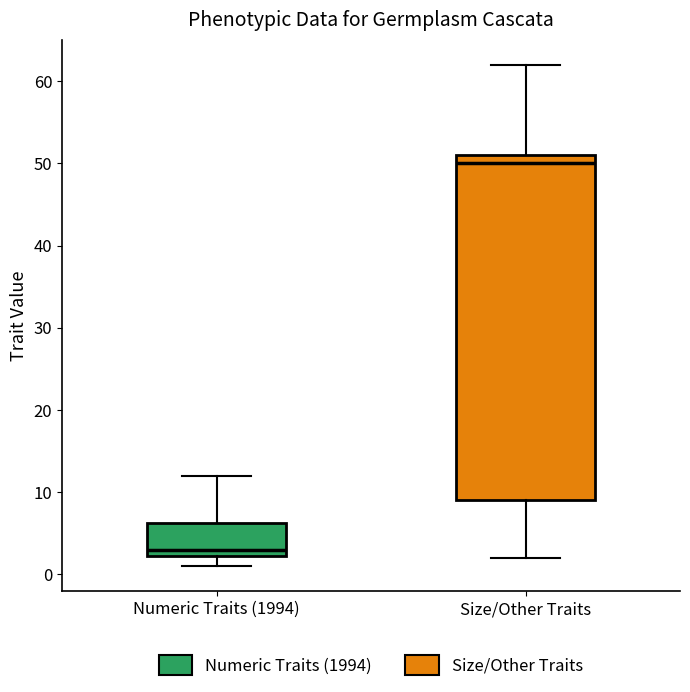

Comparing the boxes themselves (not the whiskers), which one is the tallest?

Size/Other Traits